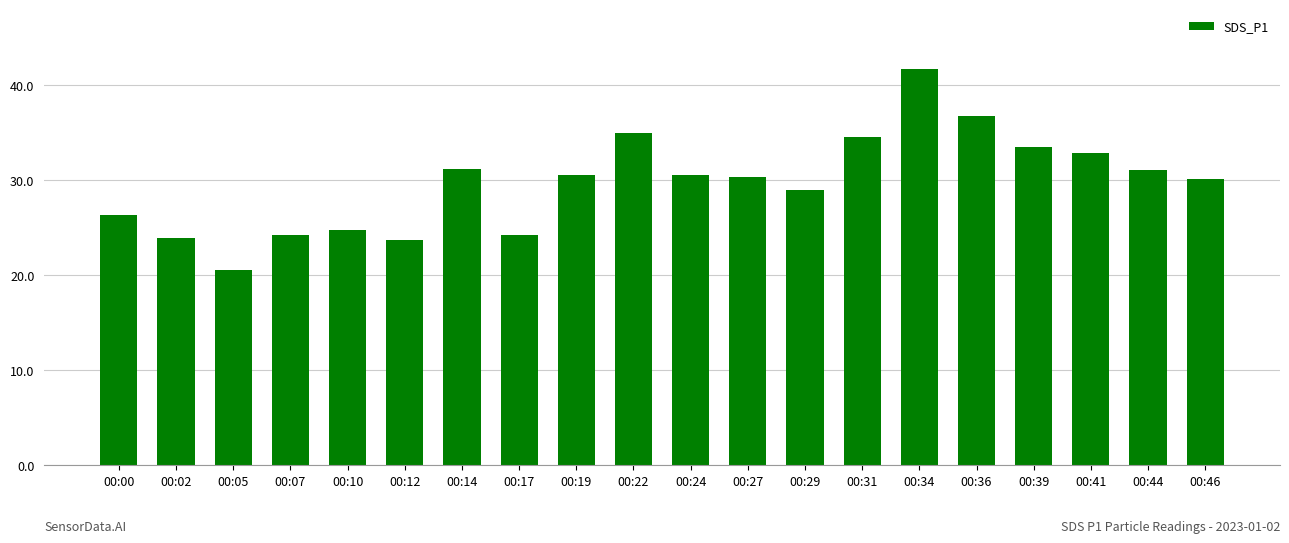

Does the chart contain any negative values?

No